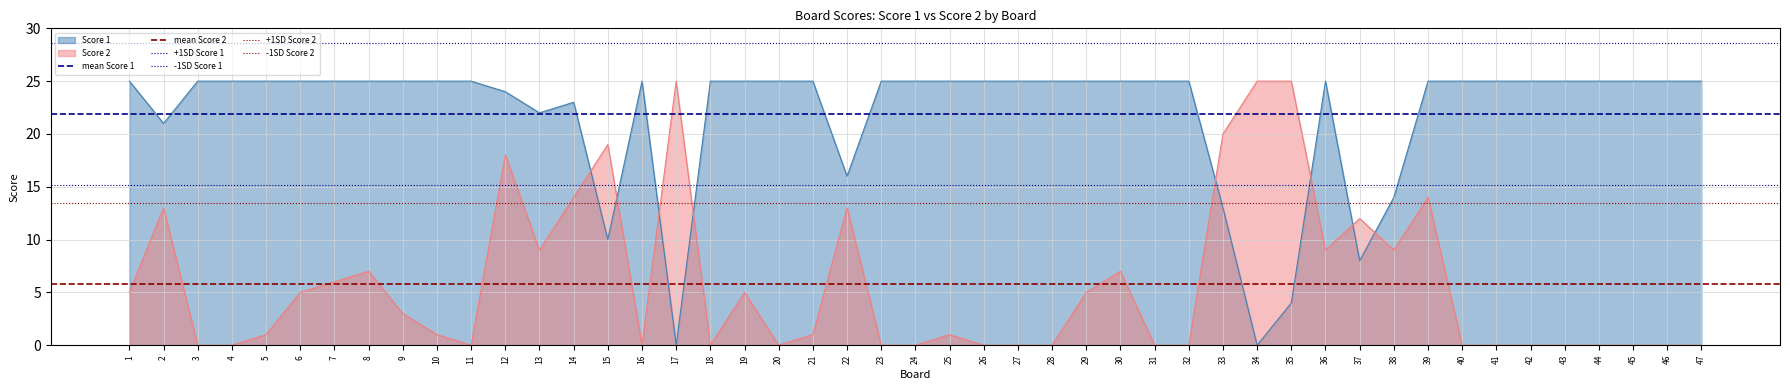

After their last crossing, which series has the higher values: Score 1 or Score 2?

Score 1